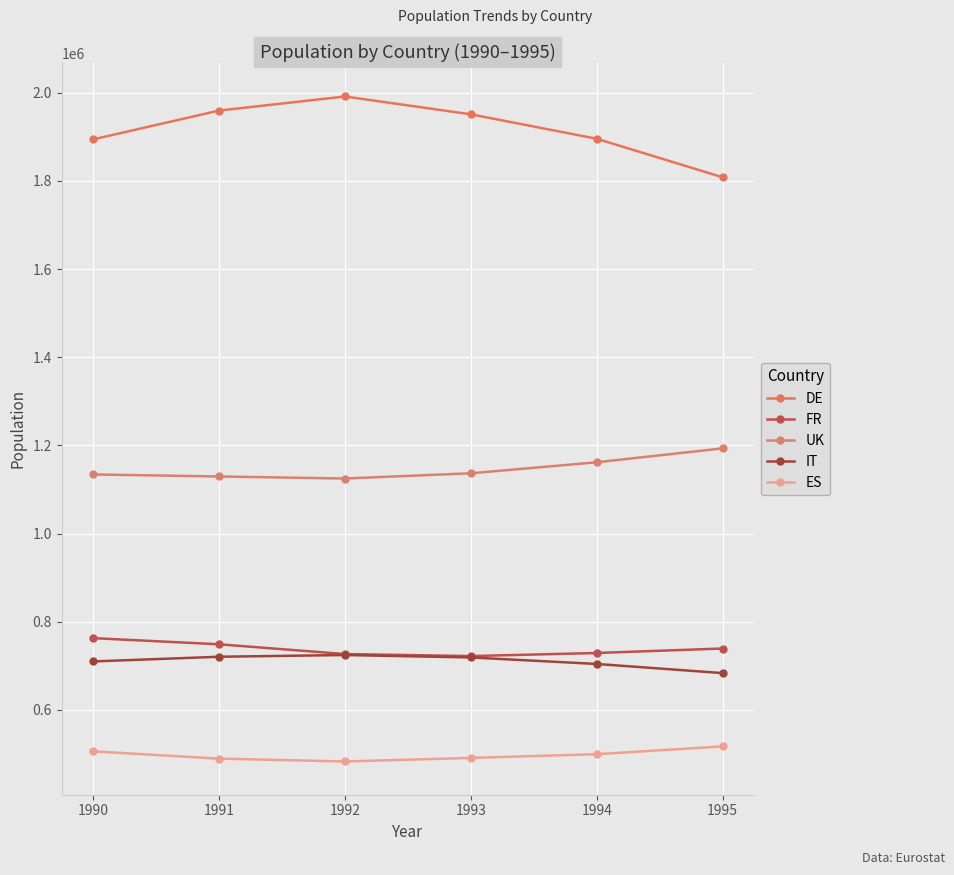

True or false: FR and ES cross at least once.

False